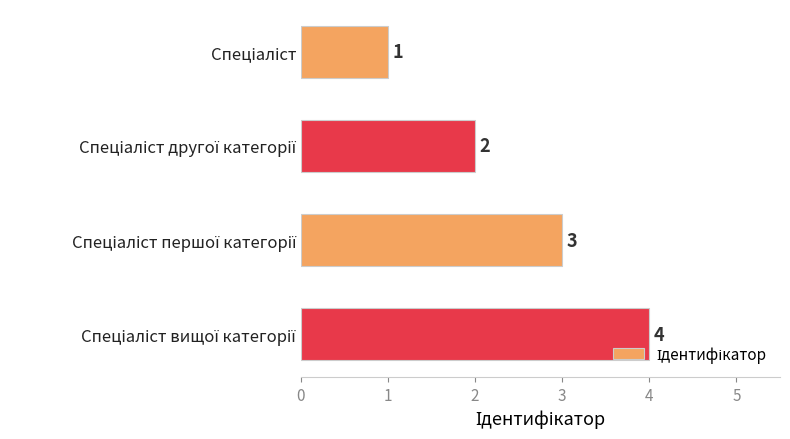

How many categories are shown in the chart?

4